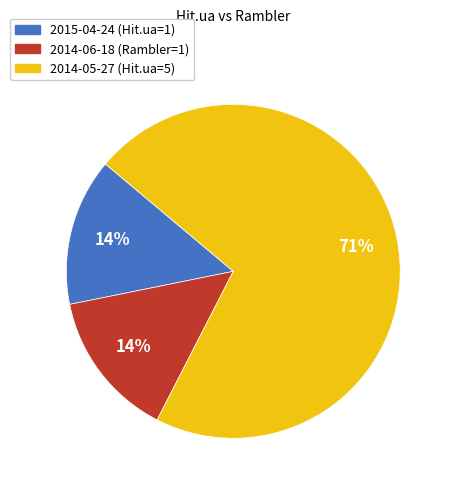

Approximately how many times larger is the value at 2015-04-24 (Hit.ua=1) compared to 2014-06-18 (Rambler=1)?

1.0